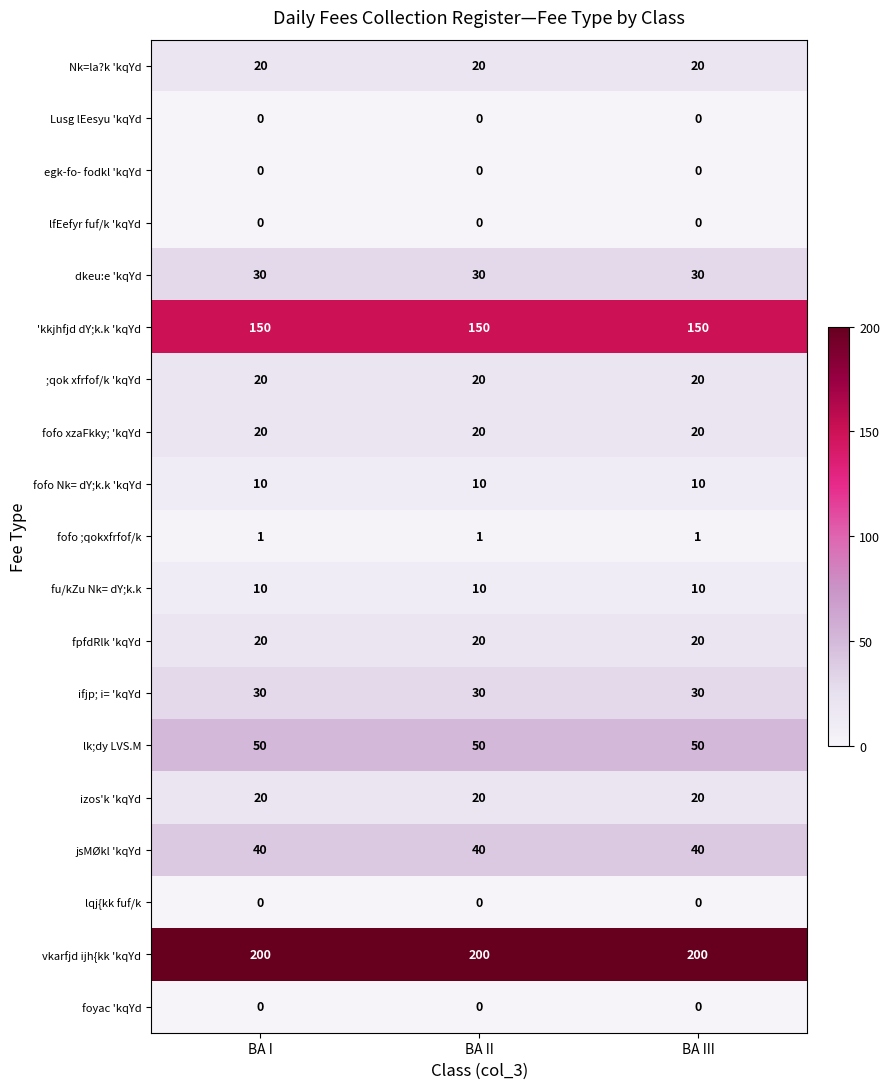

What is the difference between the highest and lowest values at BA I?

200